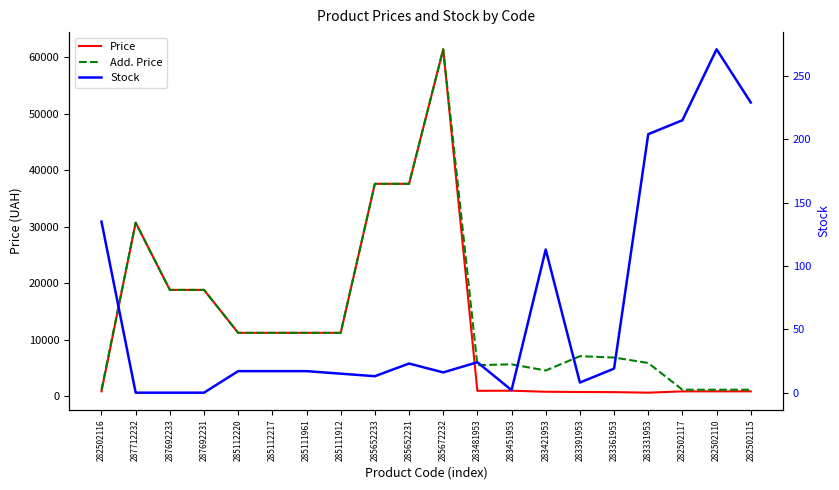

Is the value of Add. Price at 285672232 greater than the value of Price at 287712232?

Yes